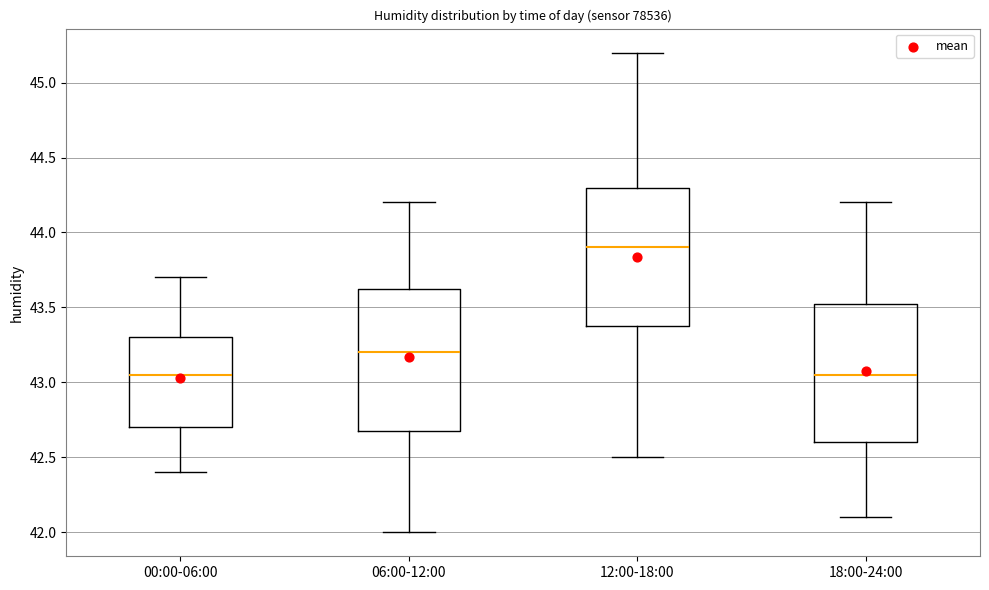

Reading left to right, transcribe this box plot: for each box, give where its median line is, the range the box spans, and where its two whiskers end, as read against the y-axis. The values are not printed on the chart, so give them approximately, as read against the axis.

00:00-06:00: median 43.05, box 42.70 to 43.30, whiskers 42.40 to 43.70
06:00-12:00: median 43.20, box 42.70 to 43.65, whiskers 42.00 to 44.20
12:00-18:00: median 43.90, box 43.40 to 44.30, whiskers 42.50 to 45.20
18:00-24:00: median 43.05, box 42.60 to 43.55, whiskers 42.10 to 44.20